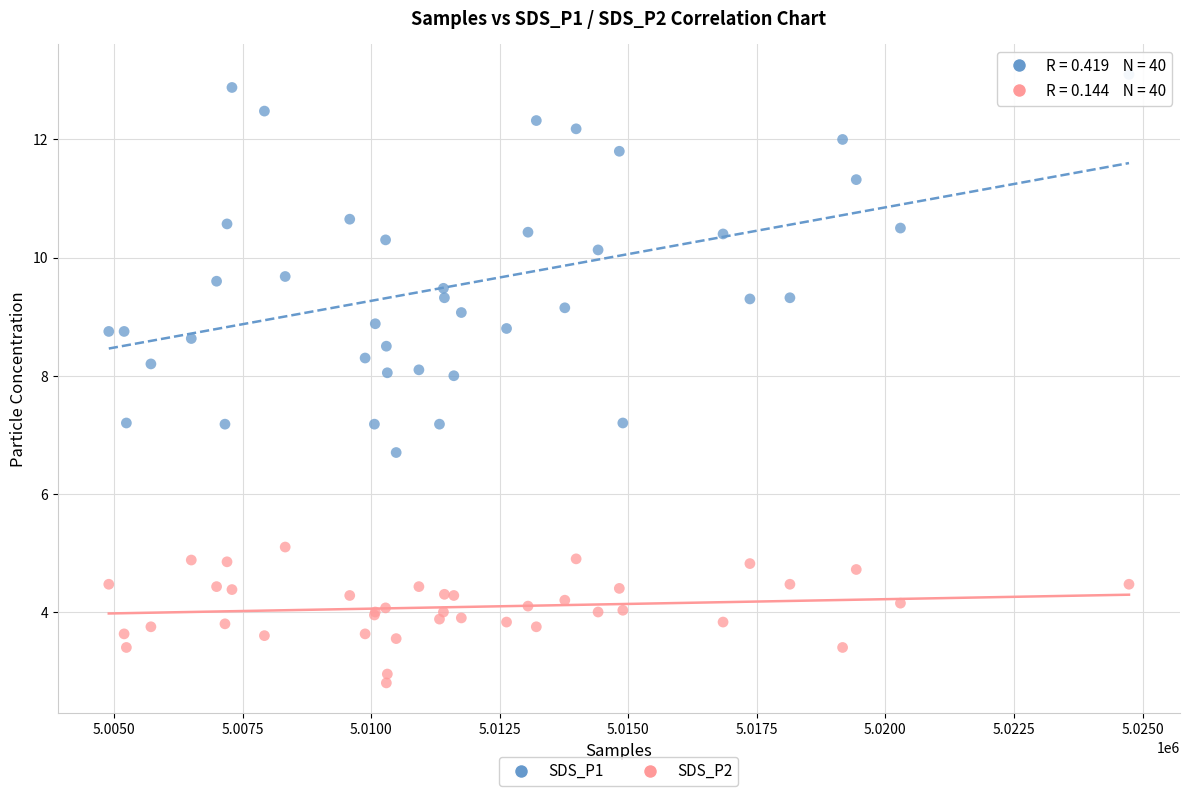

Which series has the widest spread of Y values?

SDS_P1